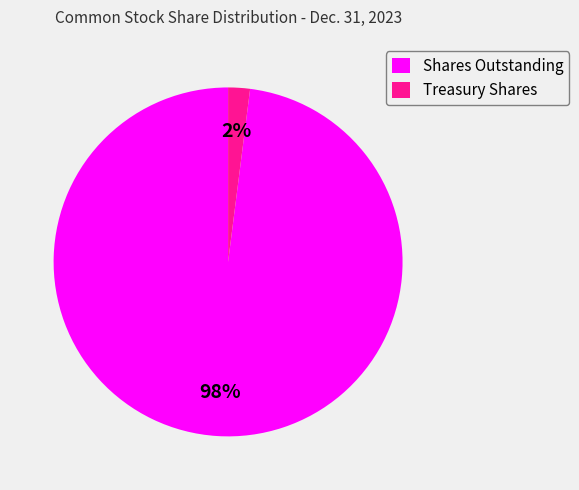

What percentage is the Treasury Shares slice, to the nearest percent?

2%